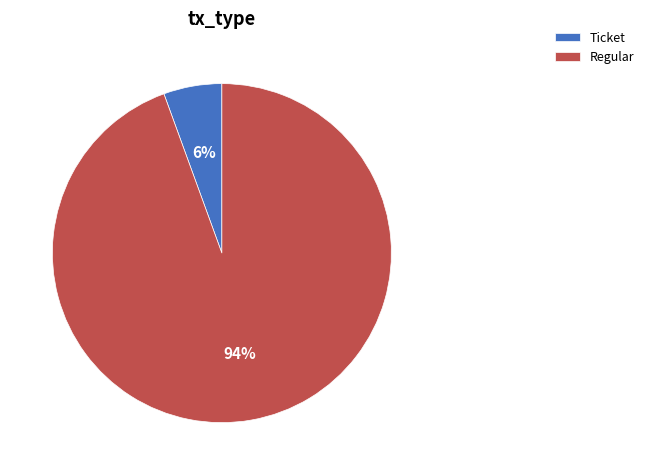

Is the sum of Ticket and Regular greater than half?

Yes